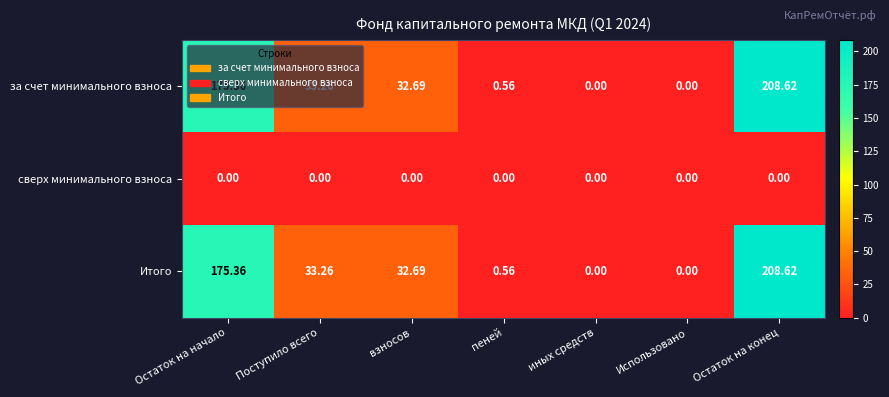

At which category is the sum across all series the highest?

Остаток на конец